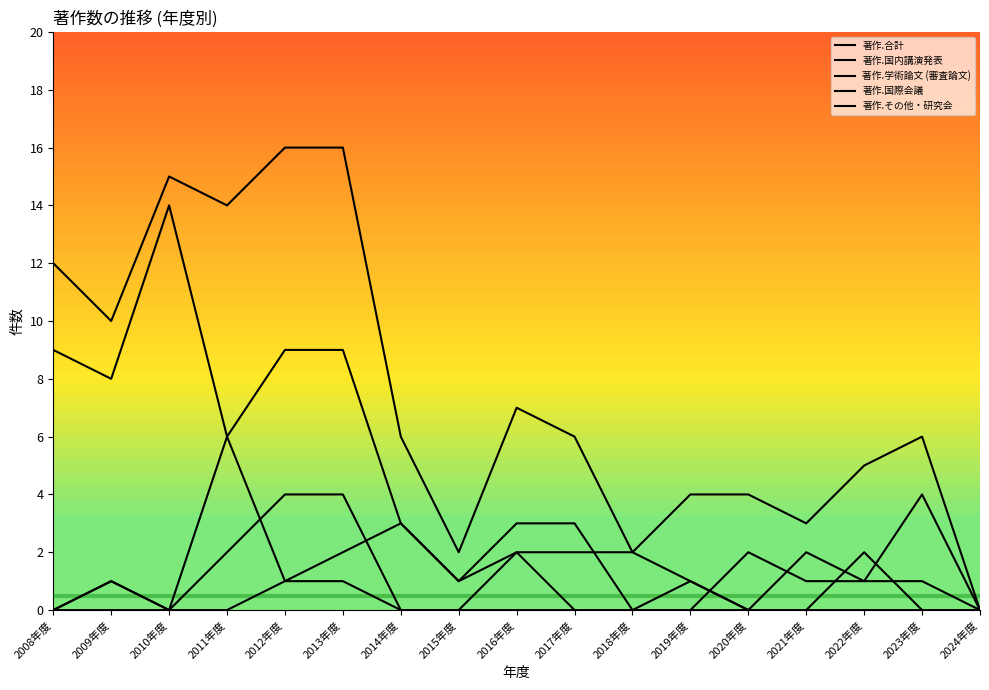

What is the sum of the 著作.学術論文 (審査論文) values at 2012年度 and 2024年度?

1